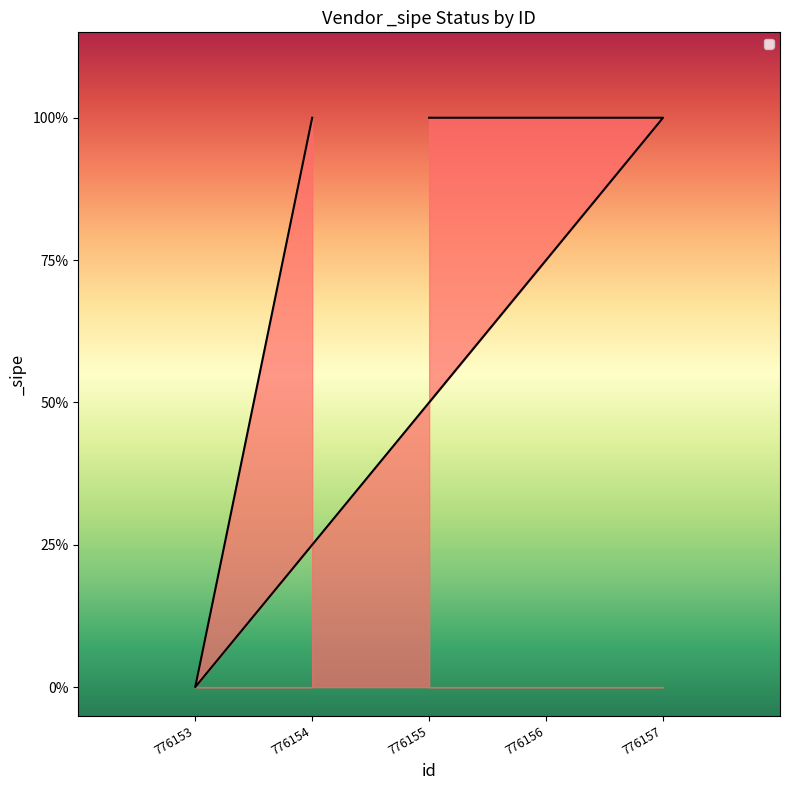

Reading left to right, extract all data points from this chart.

1	1	1	0	1